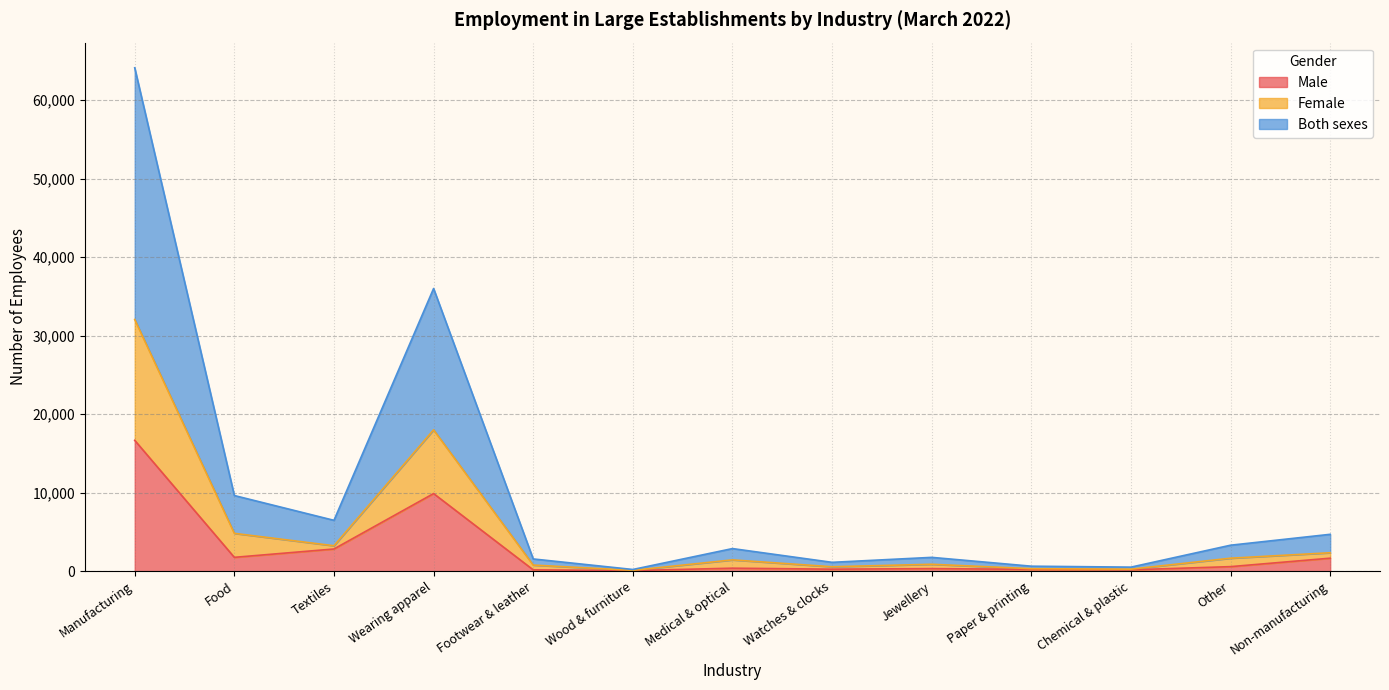

Which category has the highest value across all series?

Manufacturing